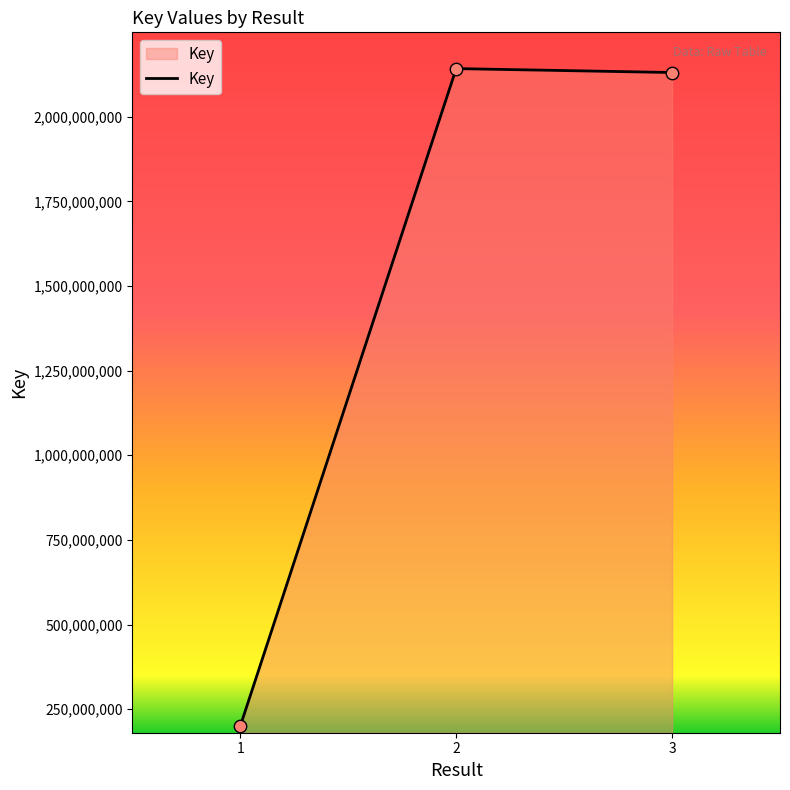

Approximately how many times larger is the value at 2 compared to 3?

1.0